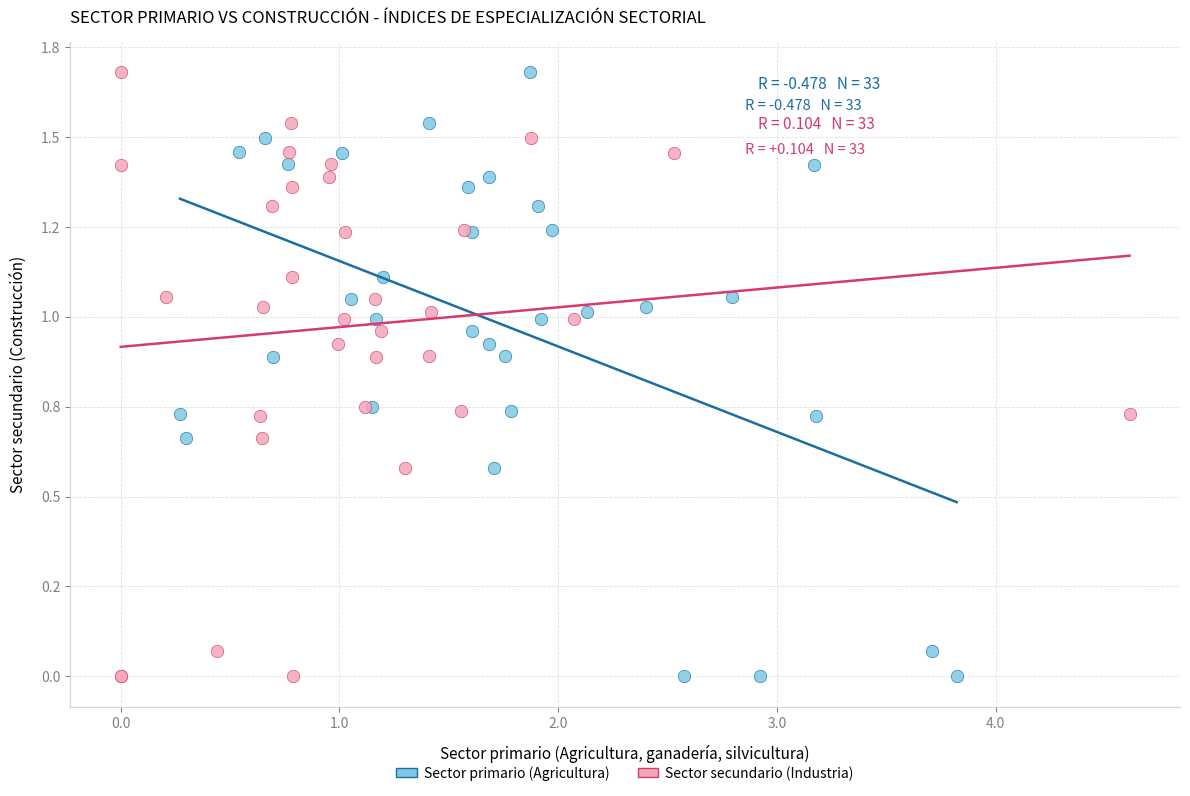

What are all the series names shown in the legend?

Sector primario (Agricultura), Sector secundario (Industria)